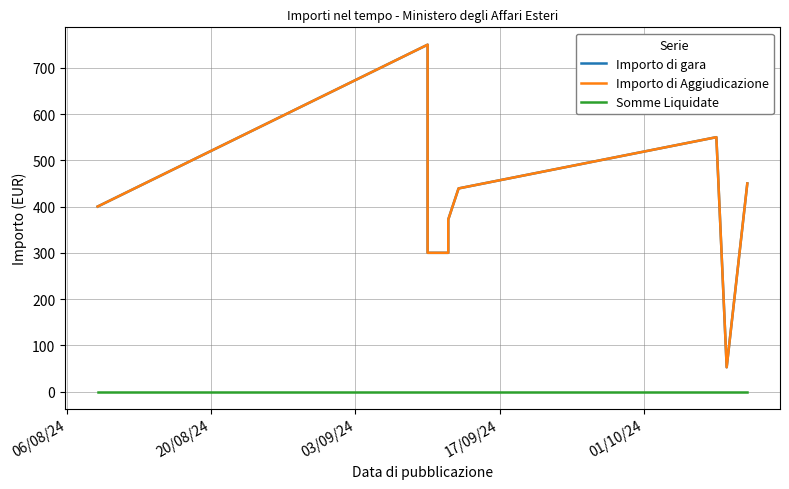

What are all the series names shown in the legend?

Importo di gara, Importo di Aggiudicazione, Somme Liquidate